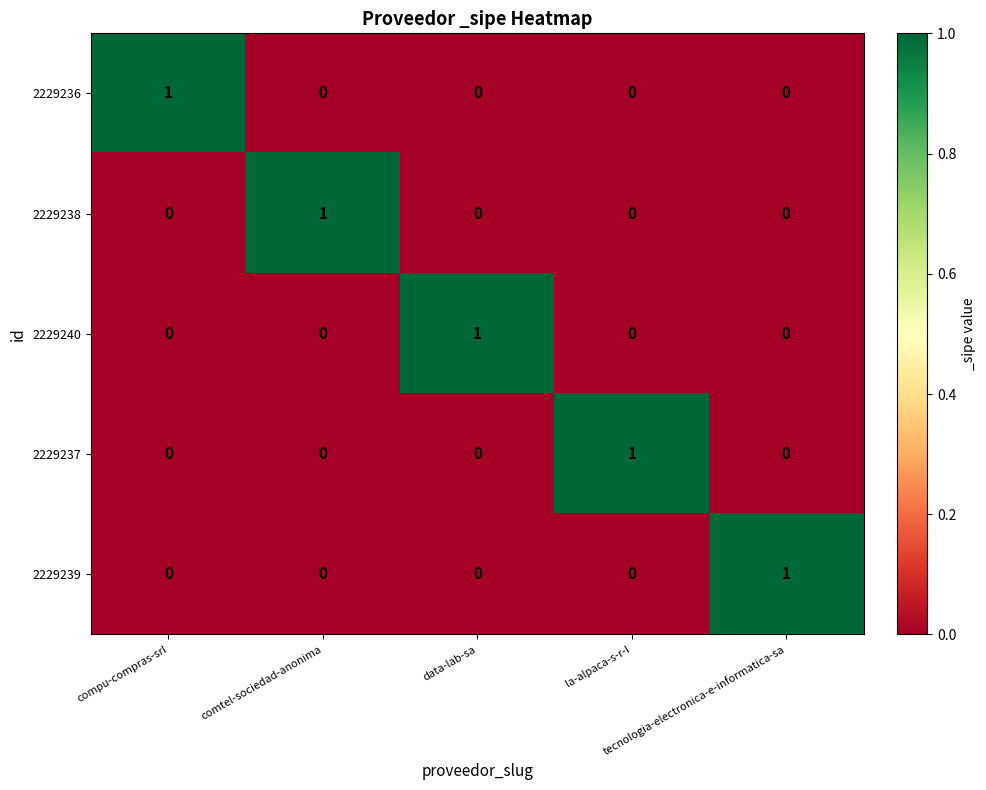

At how many categories does at least one series exceed 0?

5